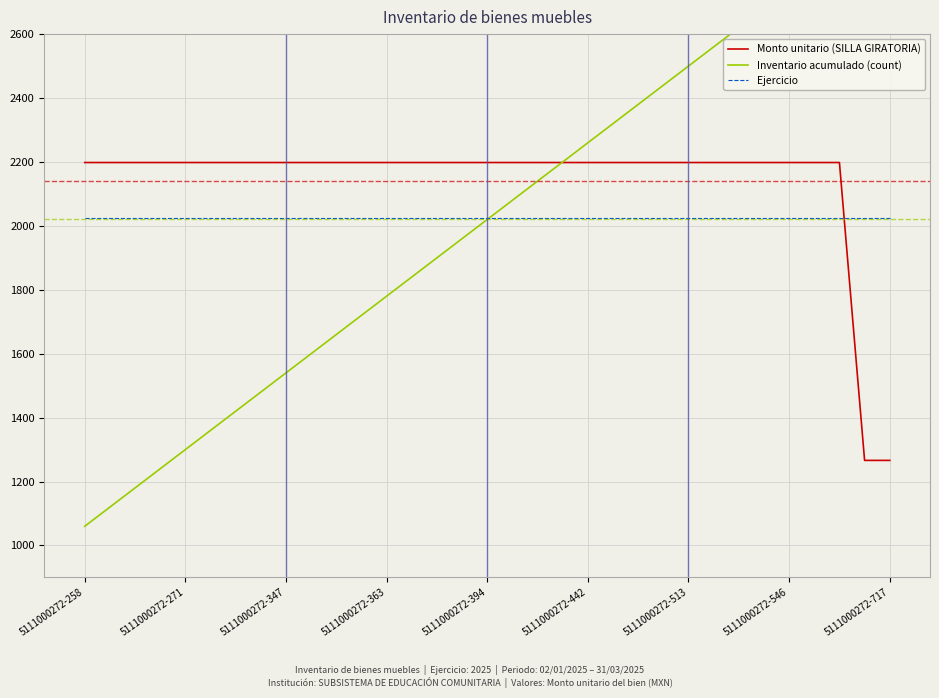

True or false: Inventario acumulado (count) has a value of 1275.3 at 30.

False